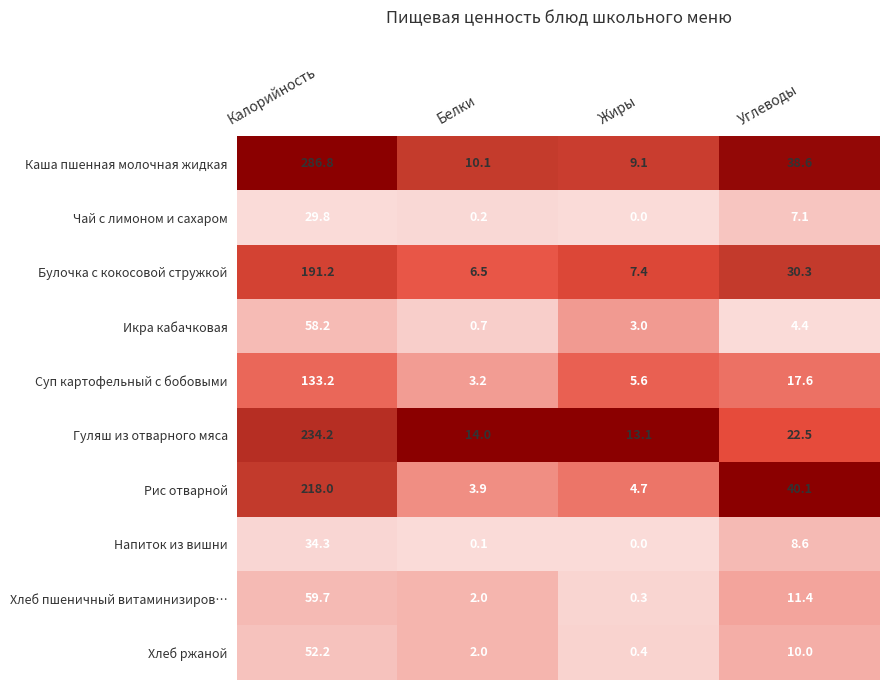

Read the Хлеб ржаной value at Калорийность.

52.2